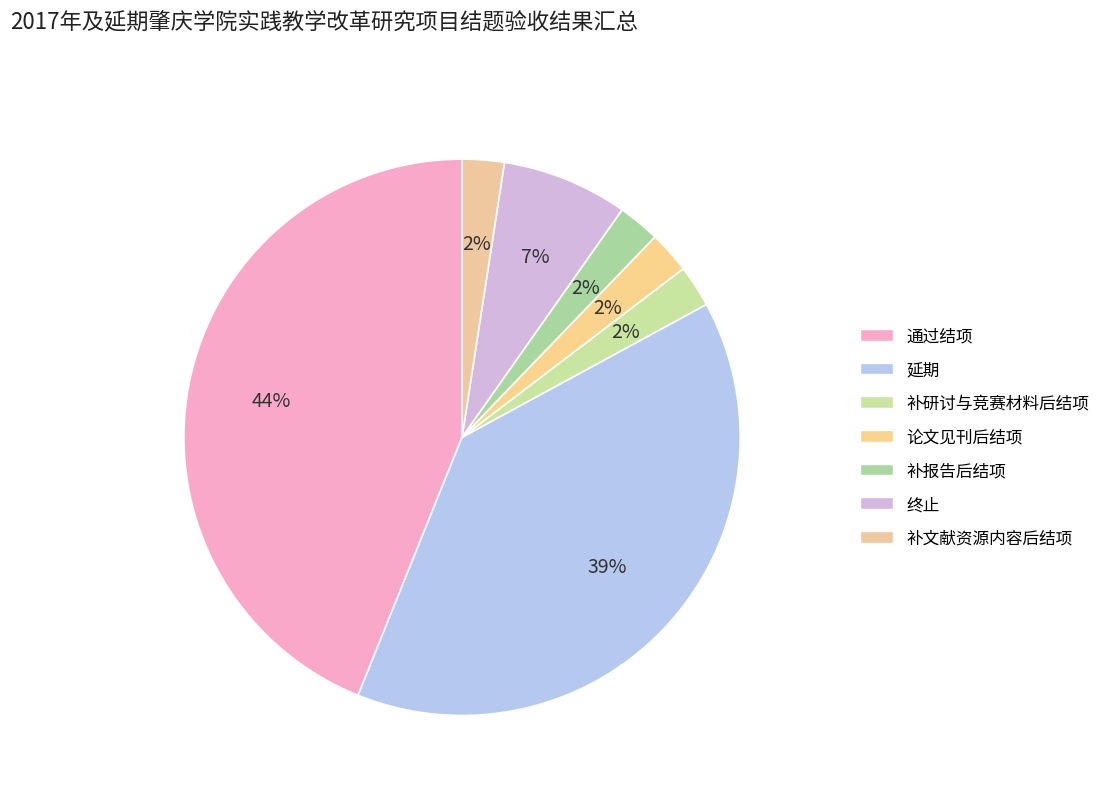

Does any single category account for the majority?

No